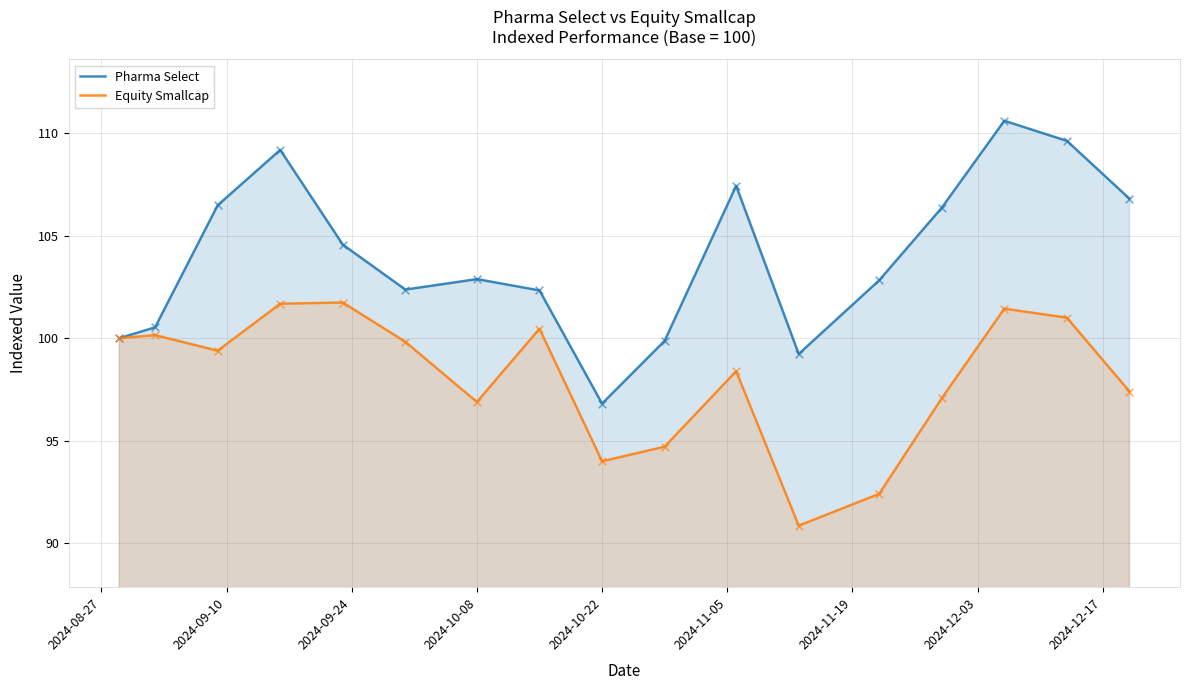

Which series has the largest total across all categories?

Pharma Select